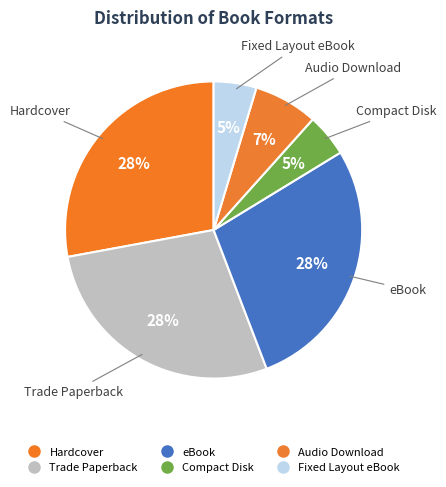

What is the smallest slice in the pie chart?

Compact Disk